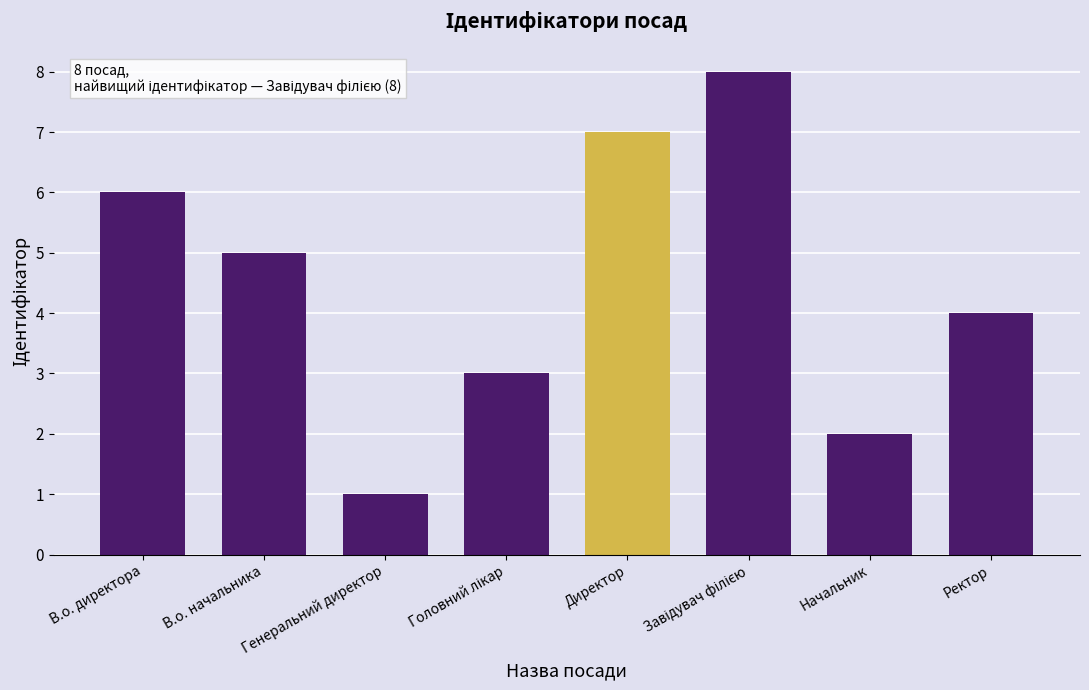

How many bars are there in total?

8